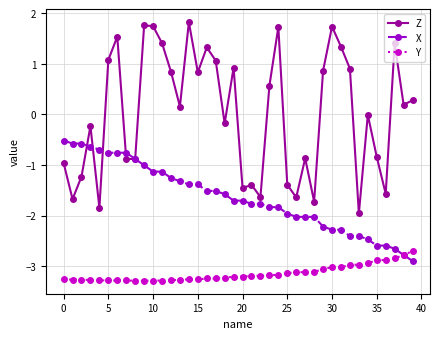

What is the sum of all Y values?

-125.8